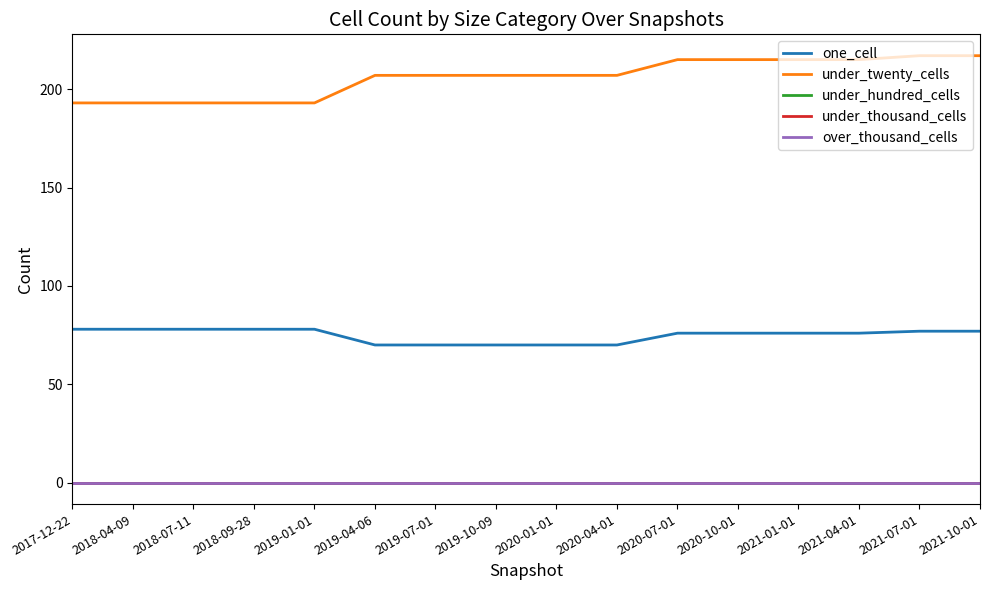

What is the average value of the one_cell series?

75